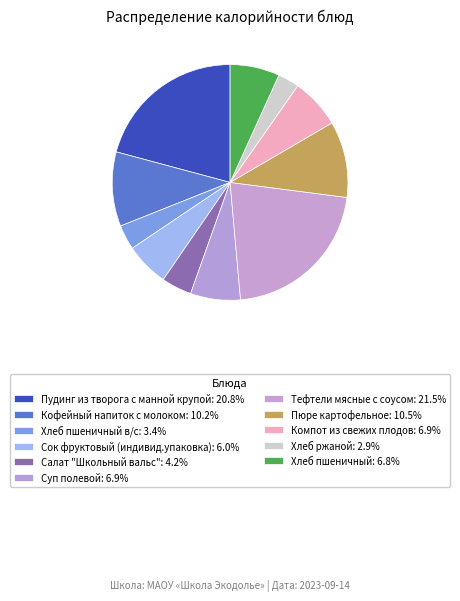

How many slices are in this pie chart?

11